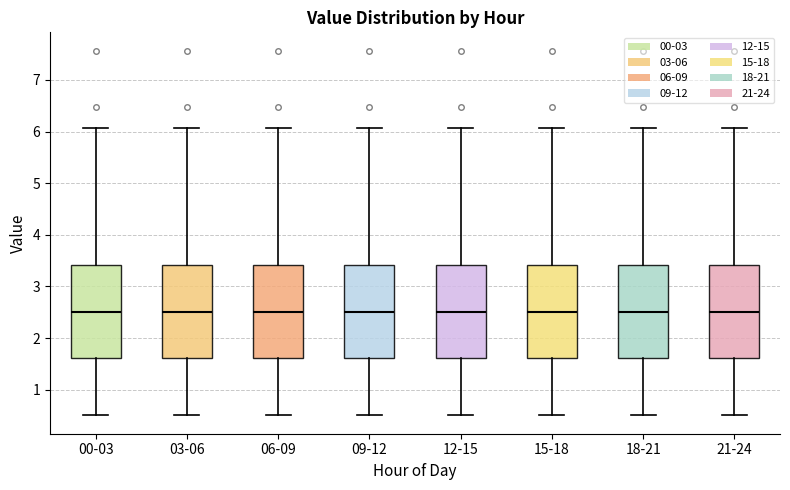

Where is the lower edge of the box for 03-06 on the y-axis? The values are not printed on the chart, so give them approximately, as read against the axis.

1.6